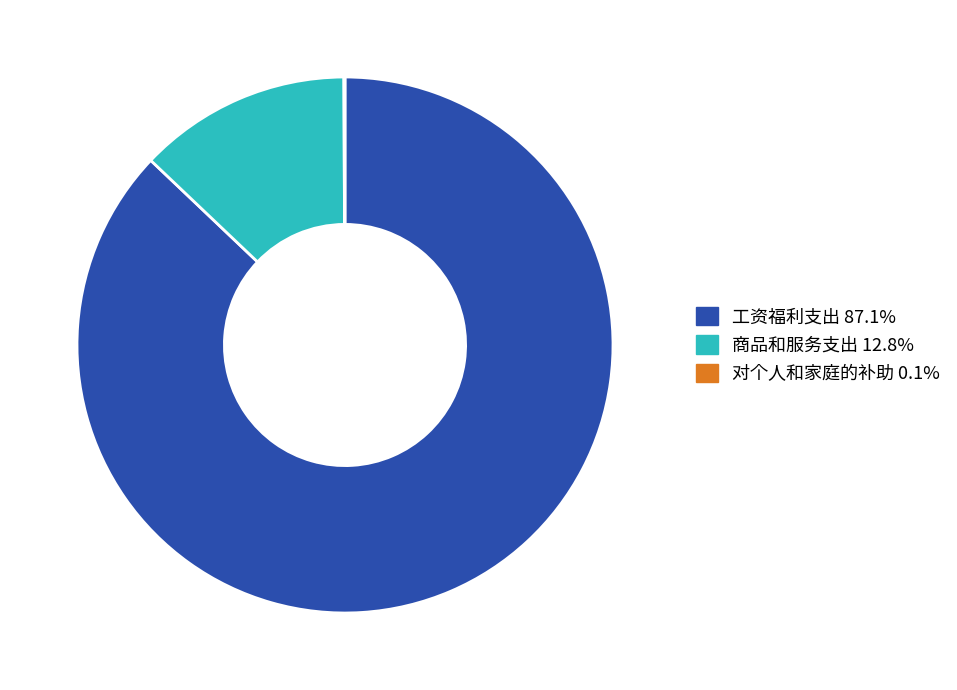

Is there any slice that represents more than half of the pie?

Yes